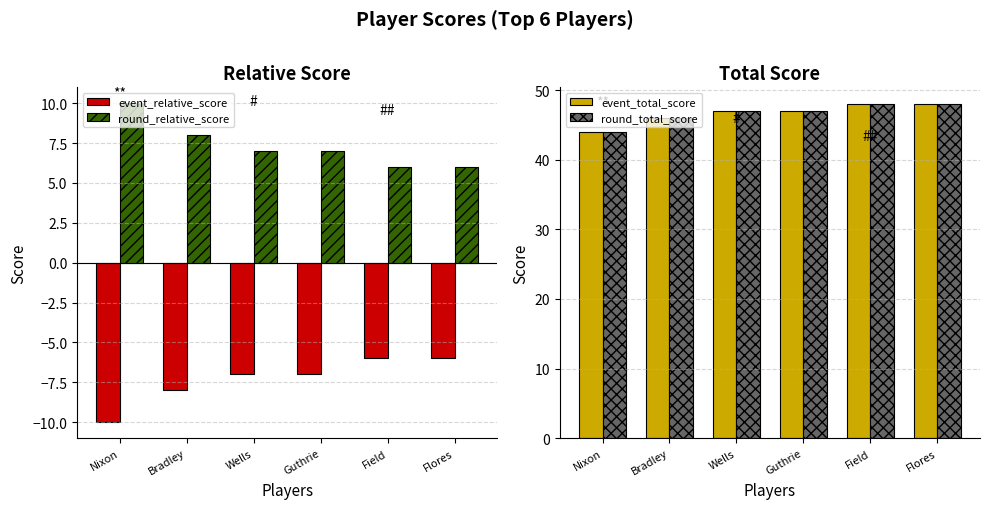

How many categories are shown in the chart?

6